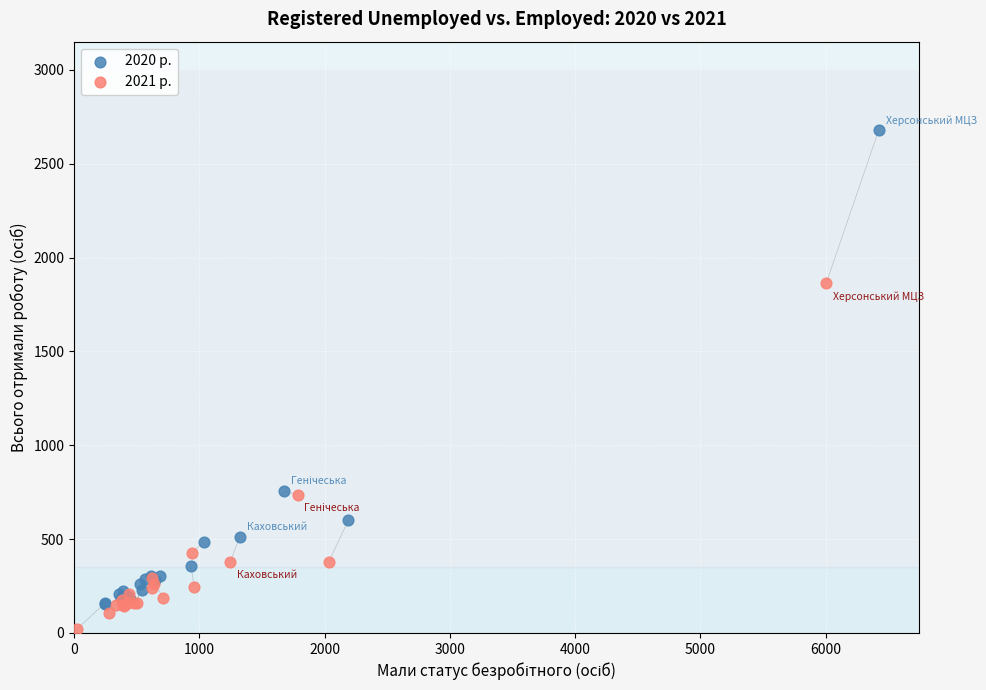

Which series contains the highest Y value?

2020 р.